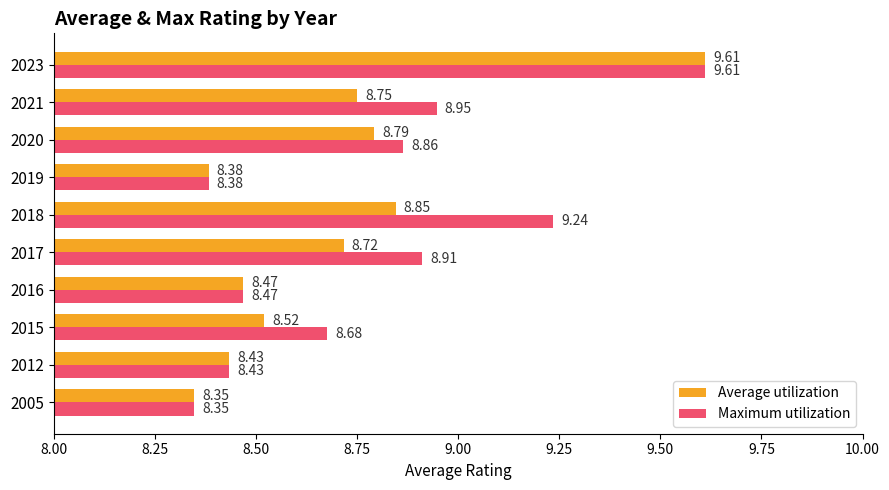

Rank the categories by Maximum utilization value from lowest to highest.

2005, 2019, 2012, 2016, 2015, 2020, 2017, 2021, 2018, 2023